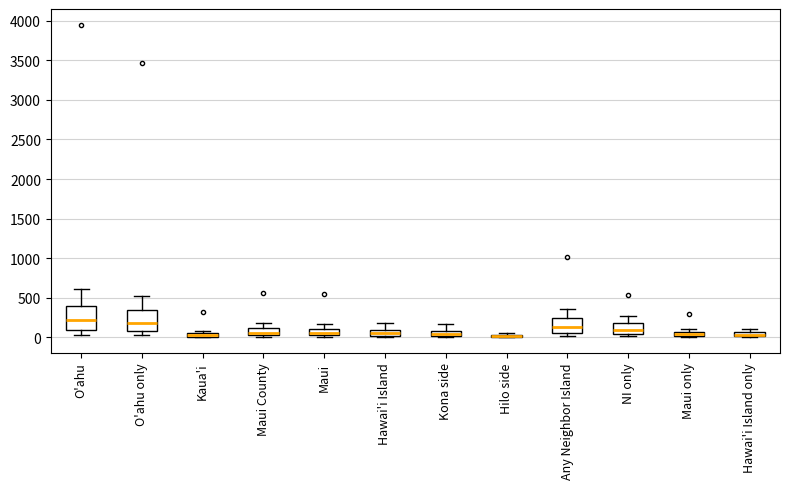

Where is the upper edge of the box for NI only on the y-axis? The values are not printed on the chart, so give them approximately, as read against the axis.

200